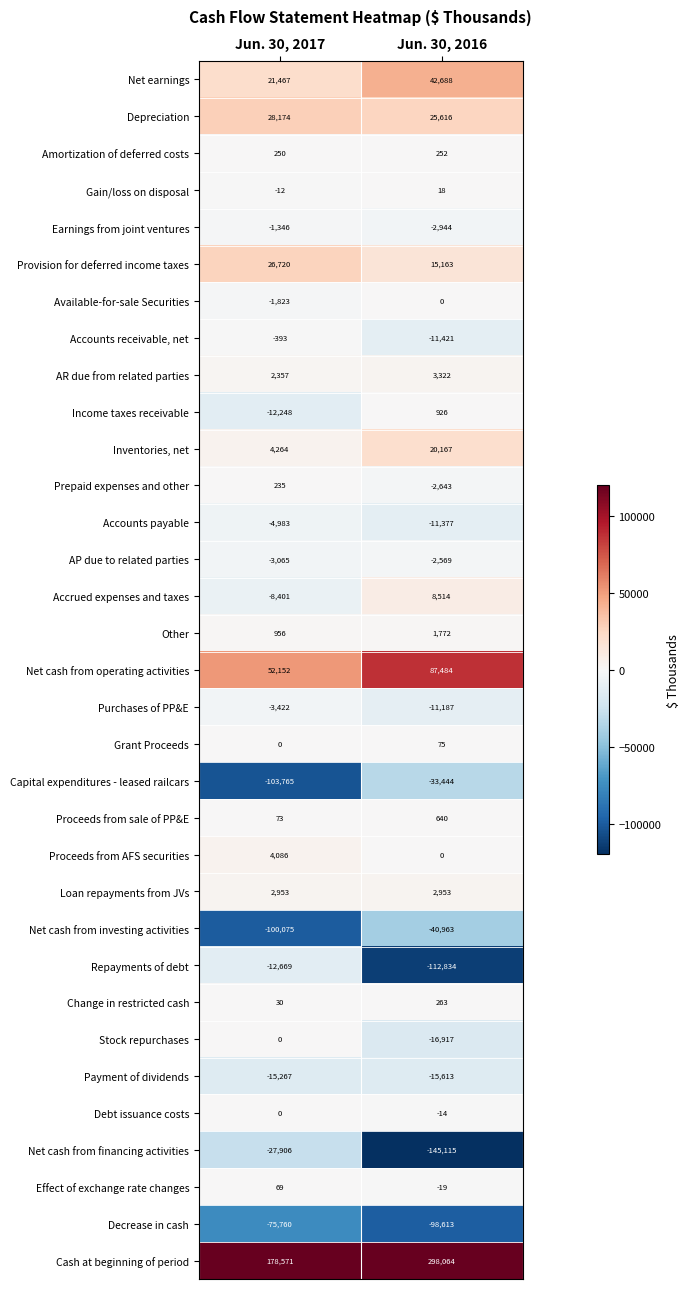

True or false: Net cash from operating activities has a value of 87484 at Jun. 30, 2016.

True